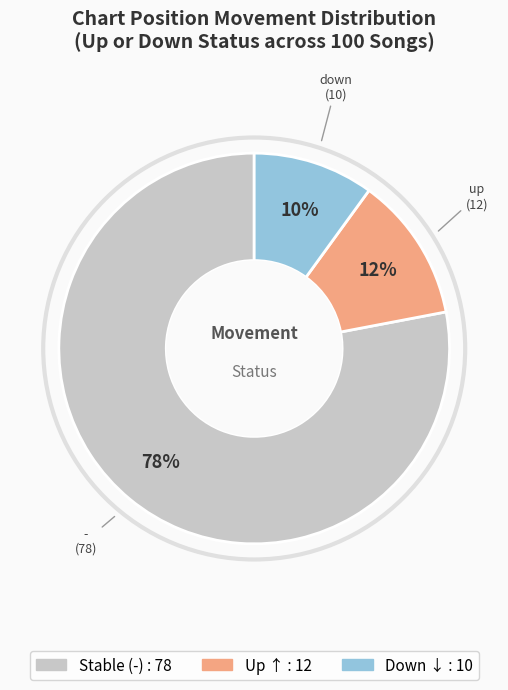

To the nearest percent, what is the difference between the largest and smallest slice percentages?

68%